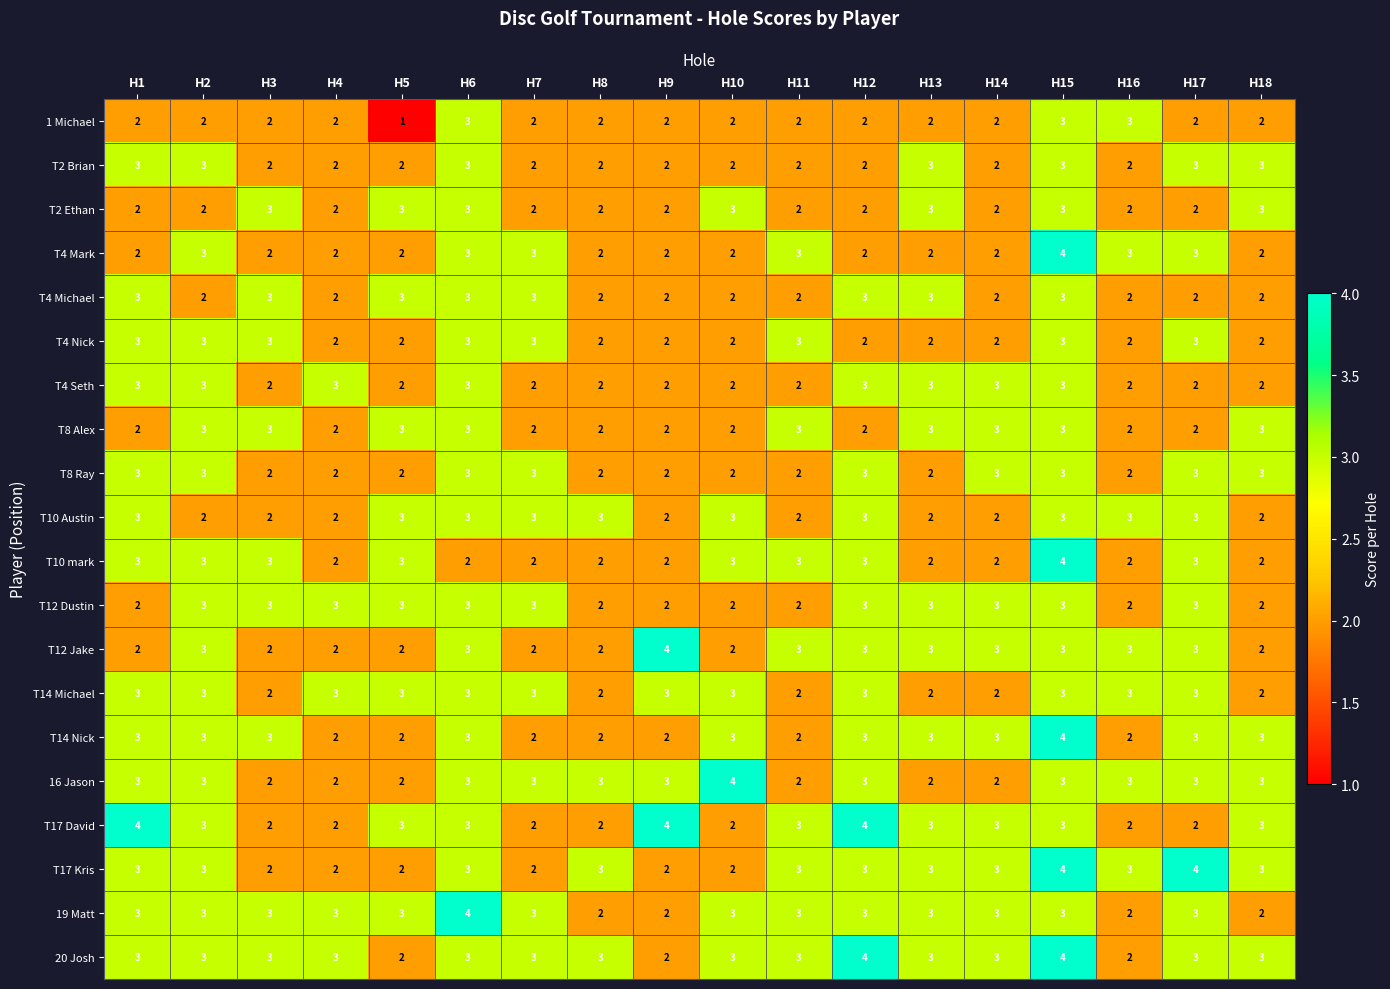

Which label corresponds to the smallest value in the chart?

H5